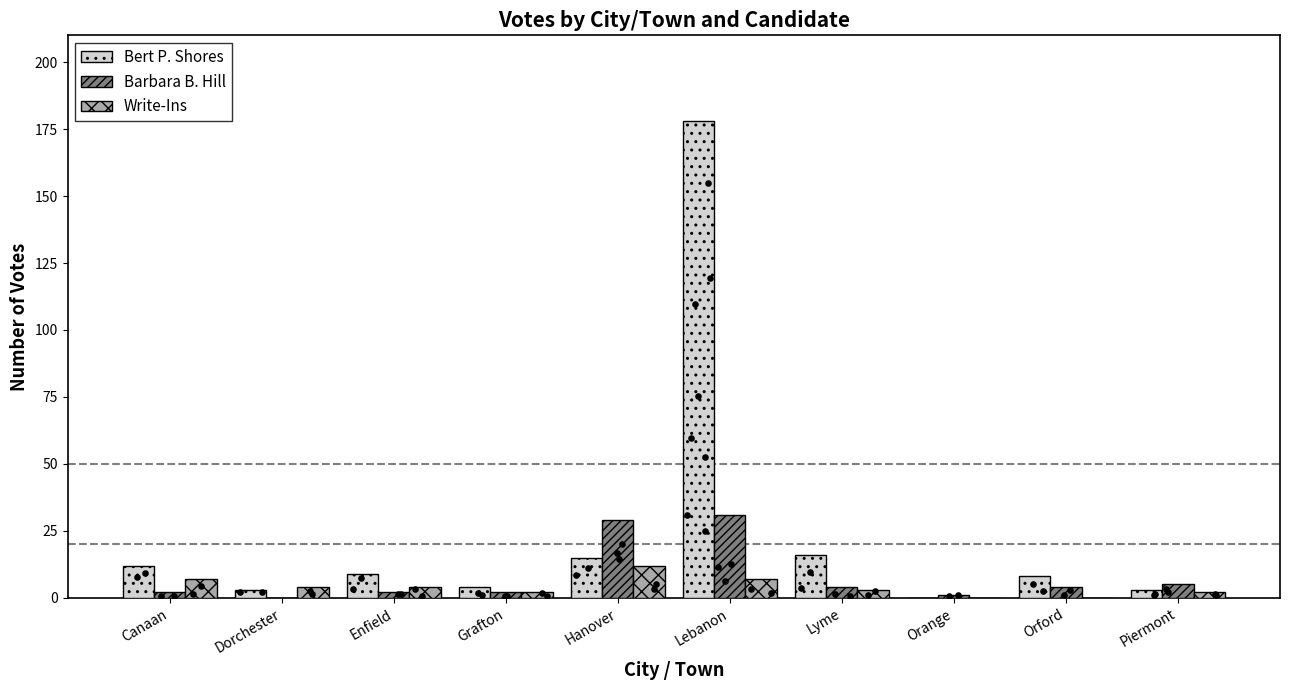

What are all the series names shown in the legend?

Bert P. Shores, Barbara B. Hill, Write-Ins